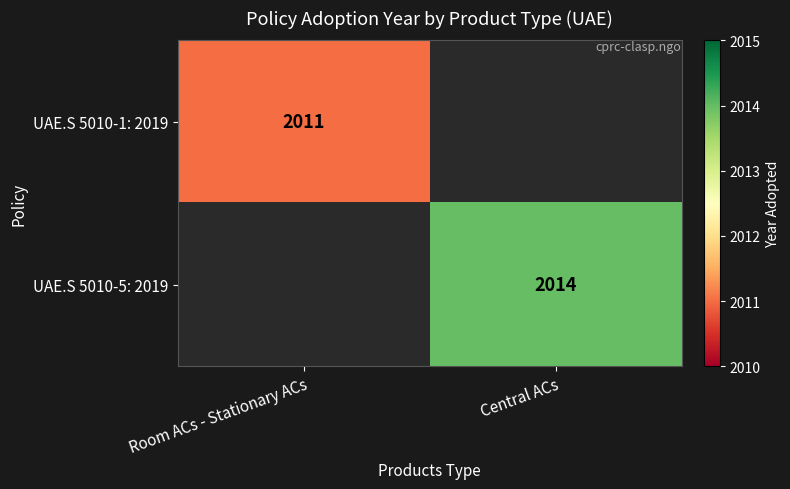

Between Room ACs - Stationary ACs and Central ACs, which is larger?

Central ACs